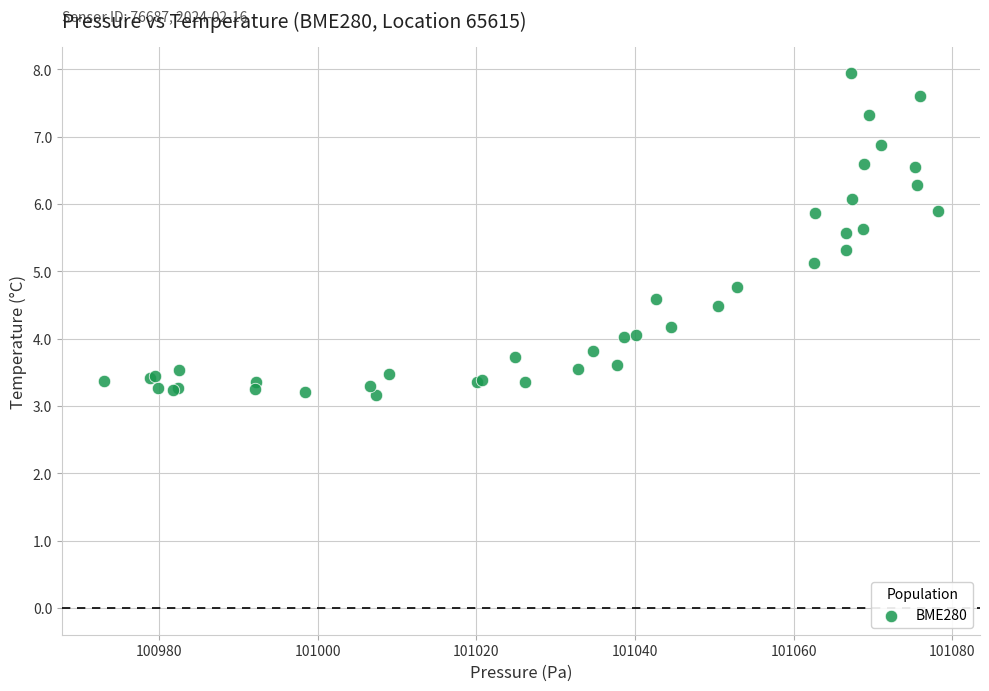

What Y value in the scatter plot is closest to 5?

5.1